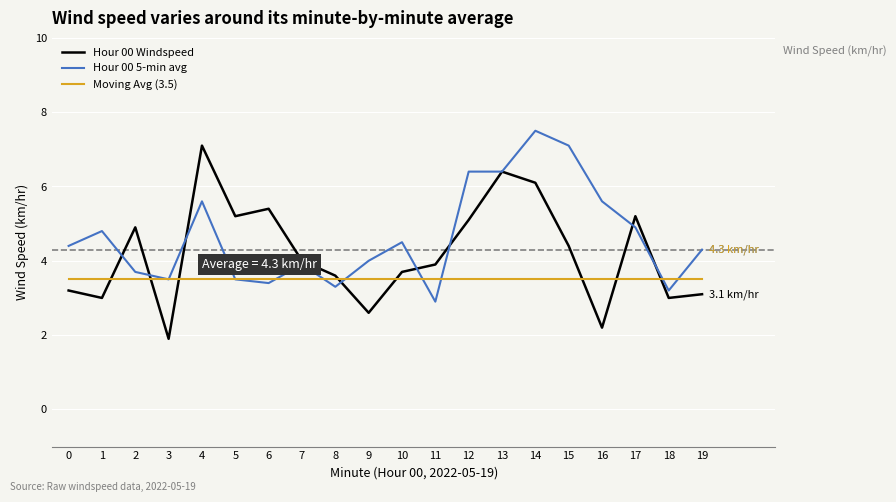

Does the chart display data point markers on the line(s)?

No